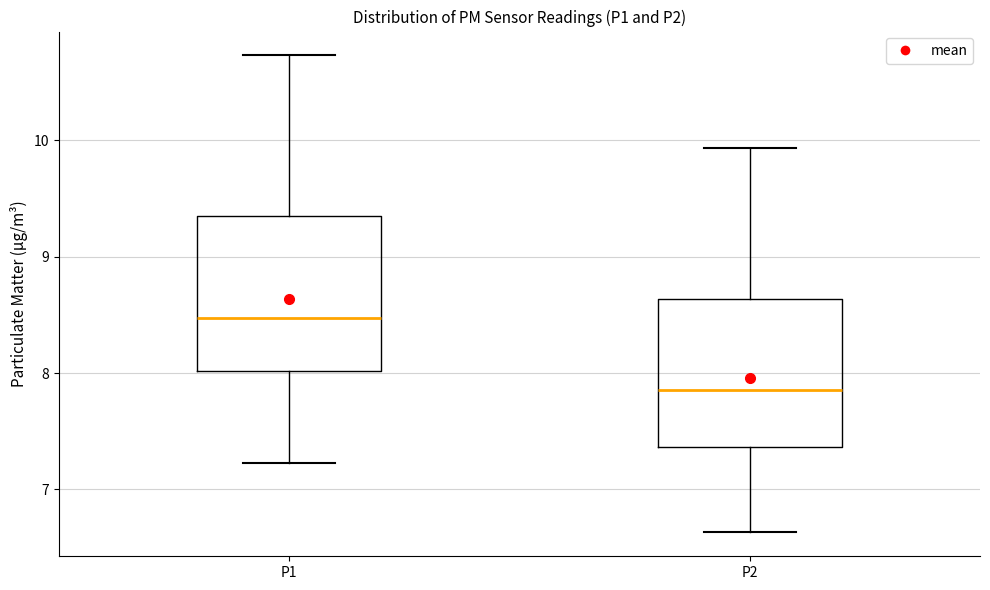

Which box's median line is the lowest?

P2